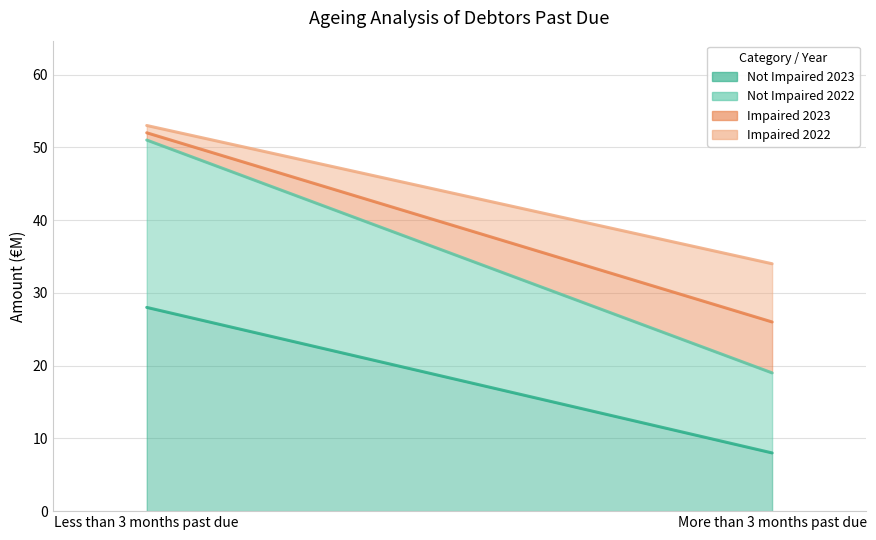

Read the Not Impaired 2022 value at Less than 3 months past due.

23